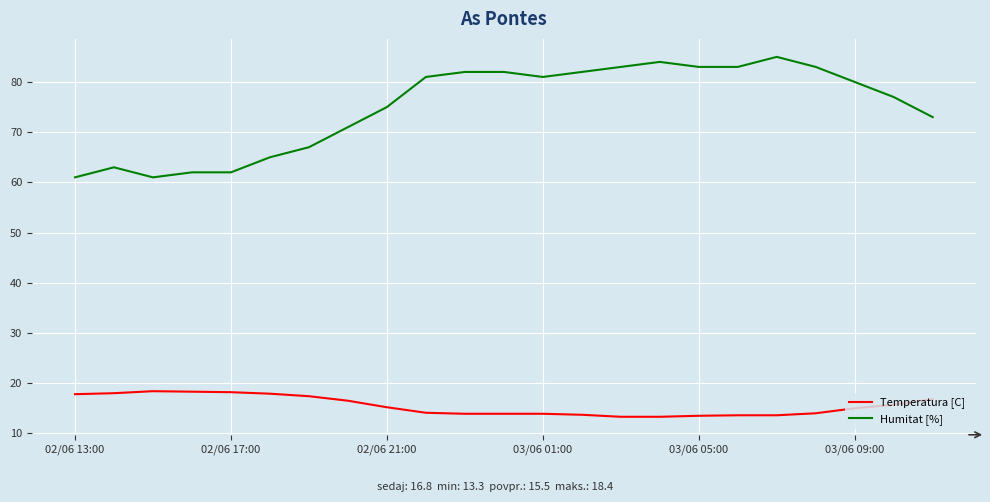

Which series has the largest total across all categories?

Humitat [%]